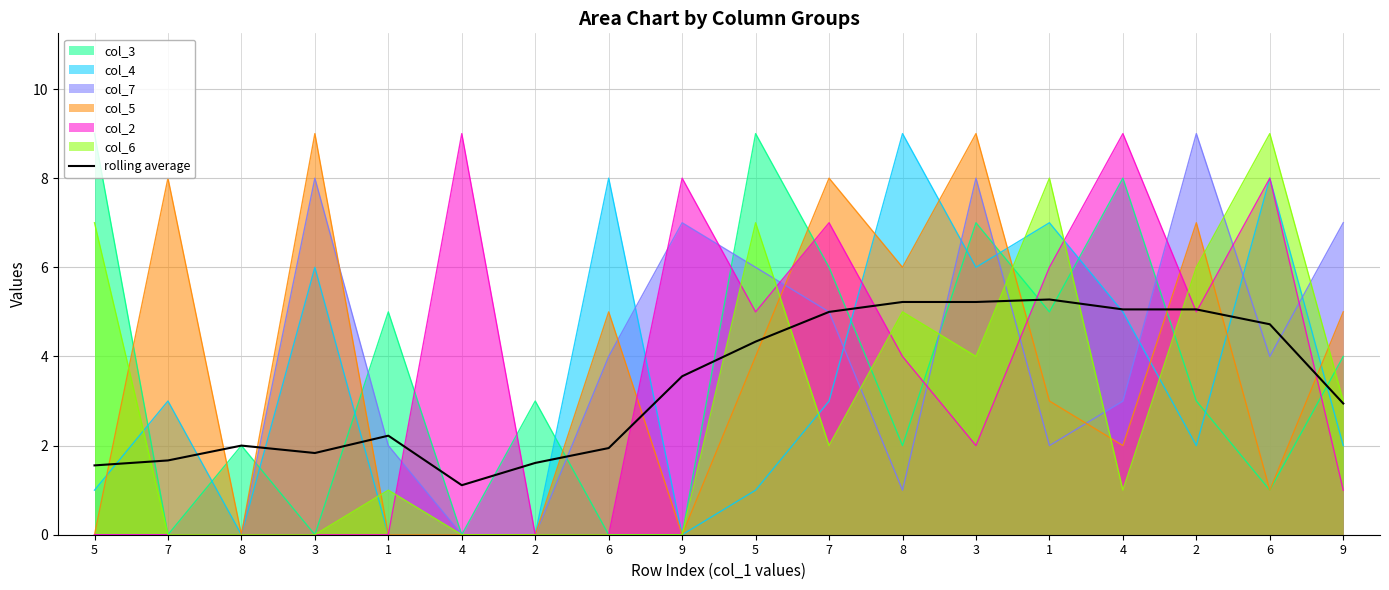

What is the difference between the second highest and second lowest values?

3.7